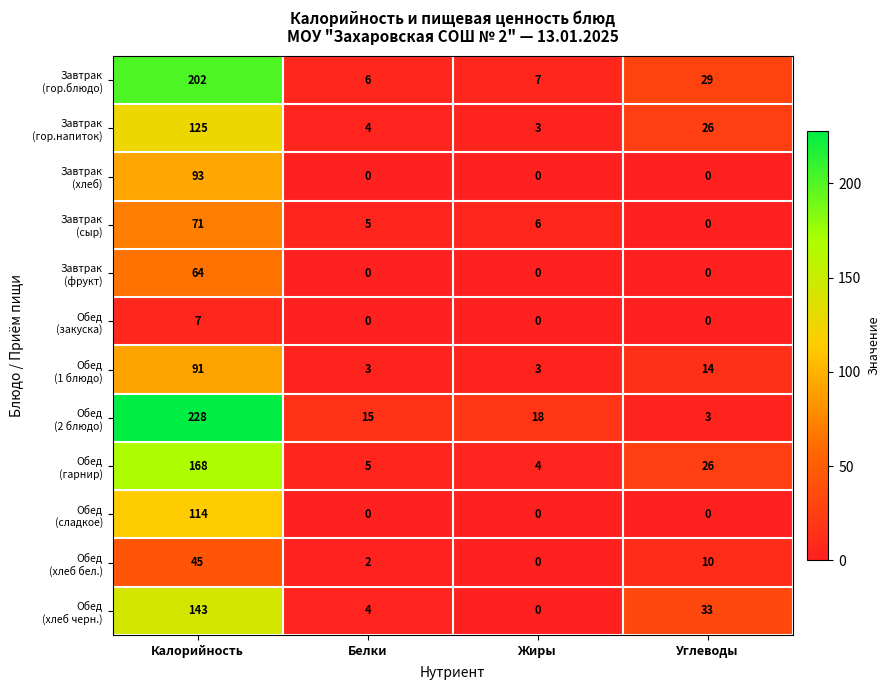

What is the total value across all series at Калорийность?

1351